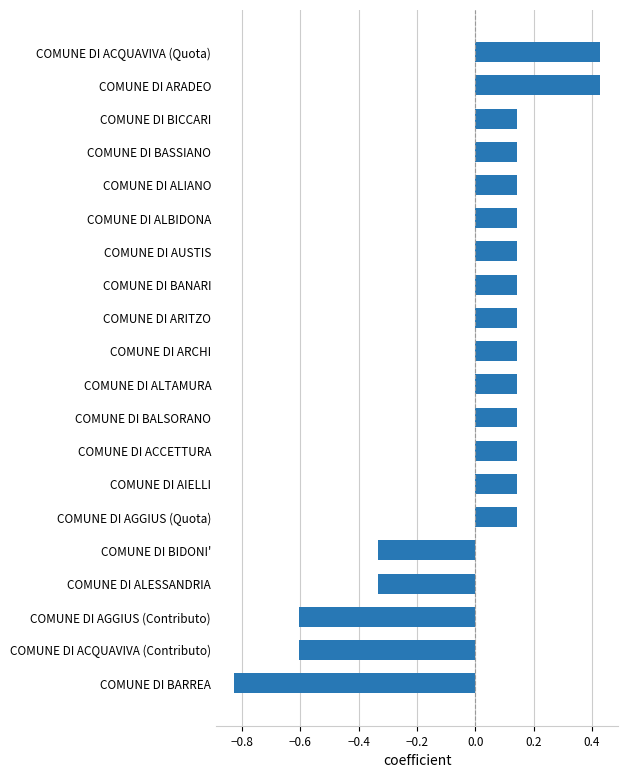

Are the bars horizontal?

Yes